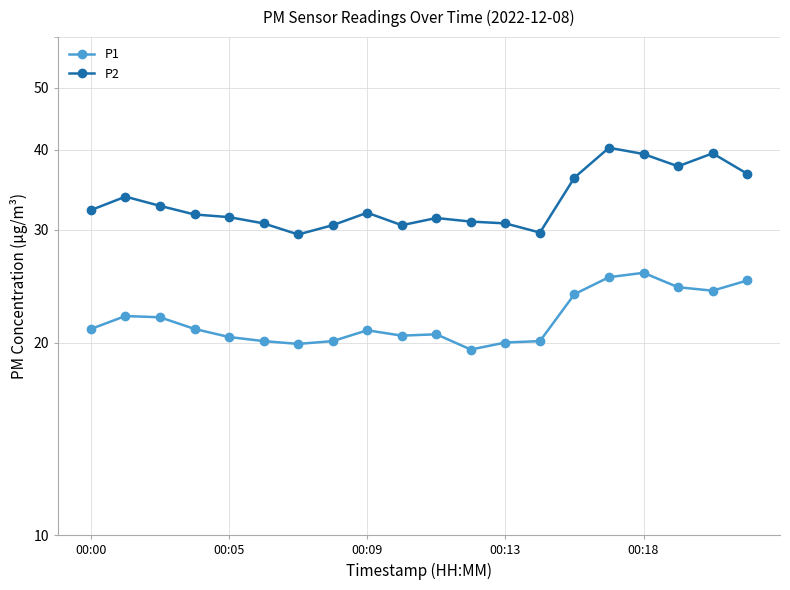

The value of P2 at 00:09 is 31.9. True or false?

True